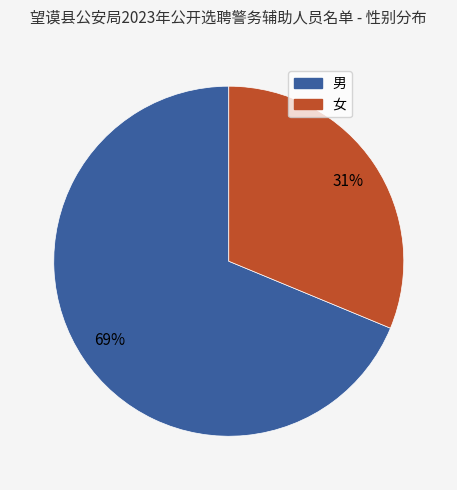

What is the largest slice in the pie chart?

男